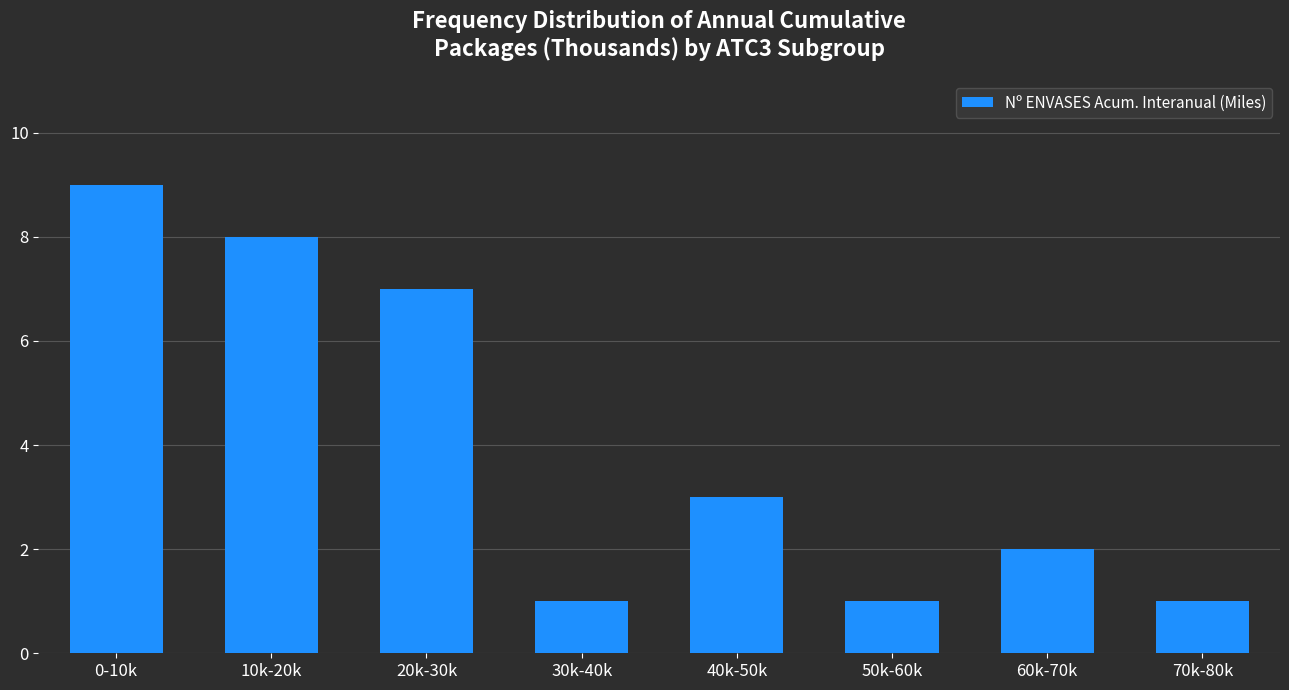

Reading left to right, list all the values displayed in this chart.

9	8	7	1	3	1	2	1